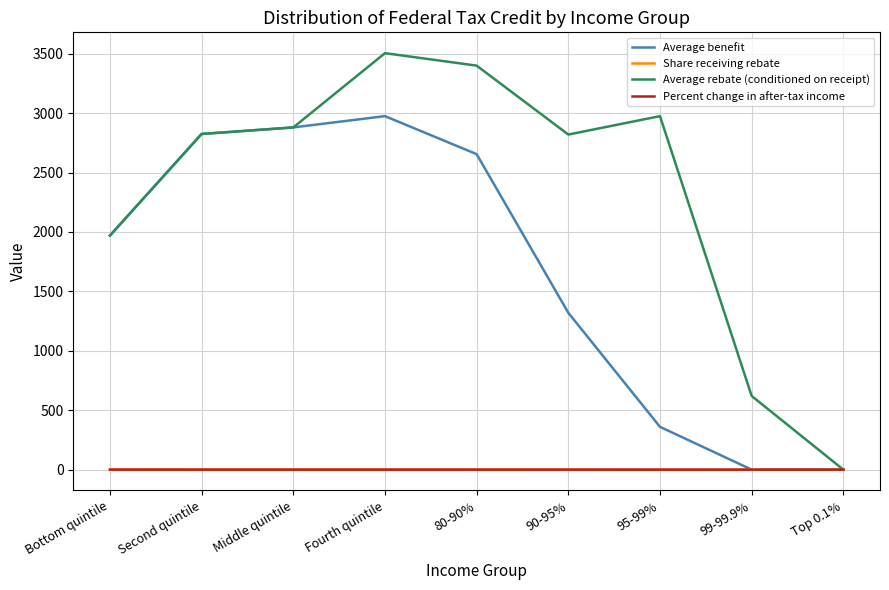

How many interior local valleys does the Average rebate (conditioned on receipt) series have?

1